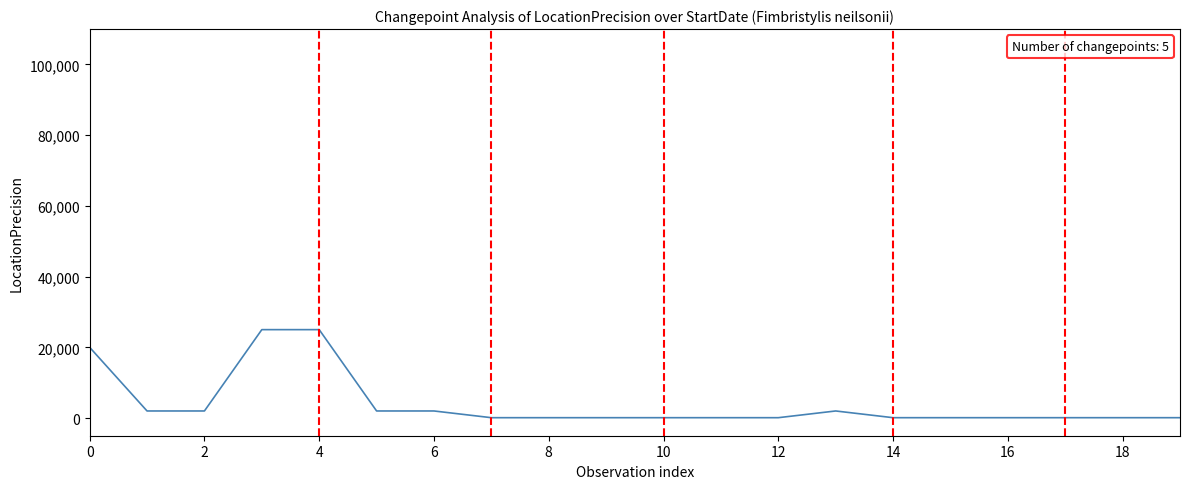

What is the maximum value shown in the chart?

25000